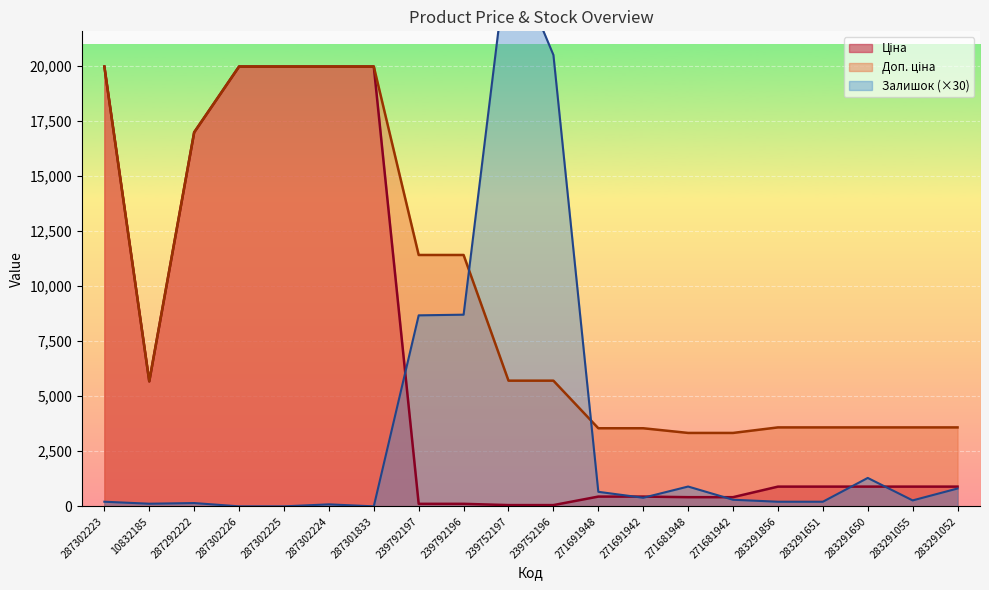

What is the difference between the highest and lowest values at 287302226?

19964.2